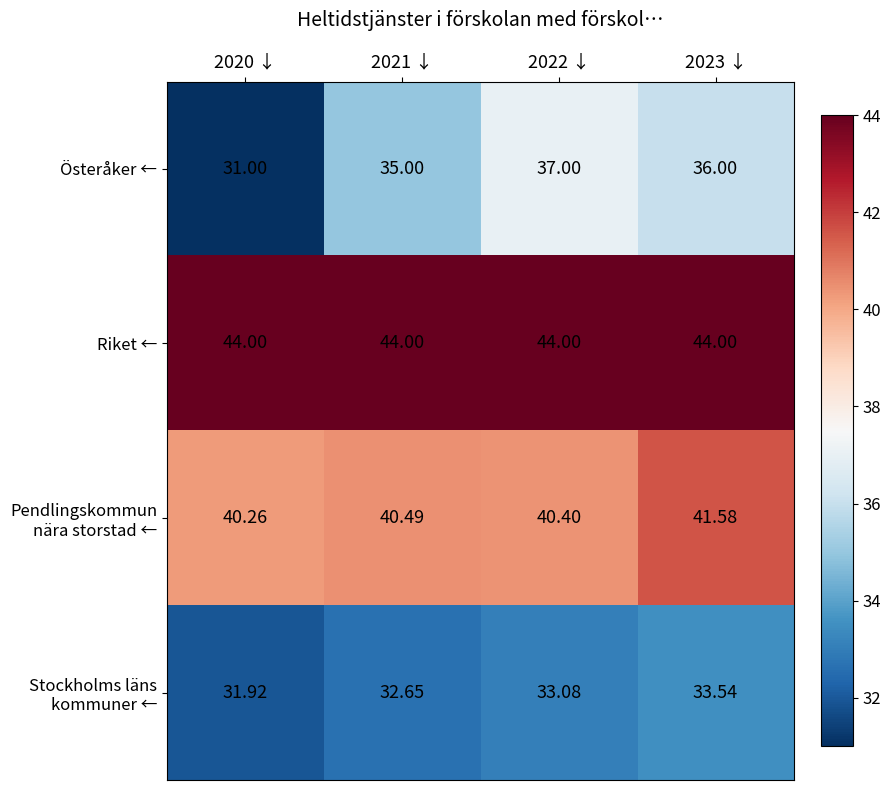

Which series has the largest total across all categories?

Riket ←